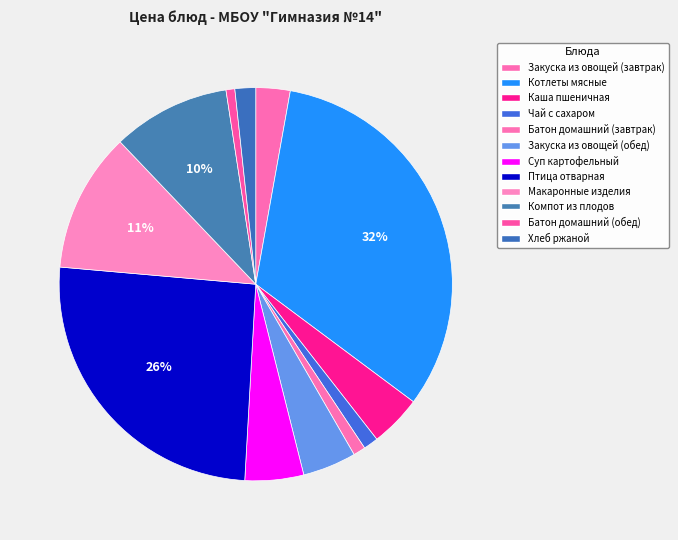

Is it true that Батон домашний (обед) is 11% of the pie?

False